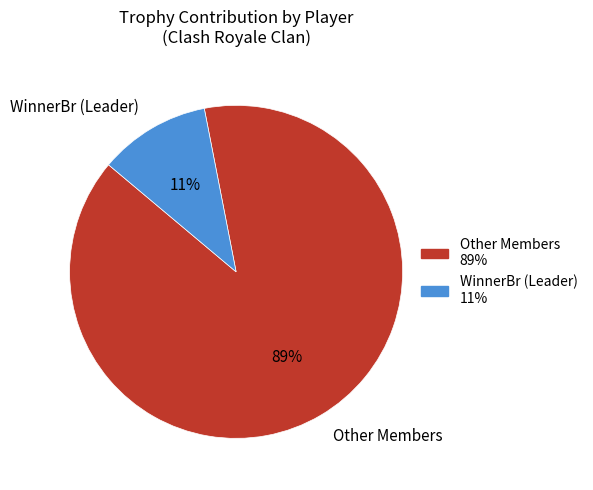

To the nearest percent, what is the difference between the largest and smallest slice percentages?

78%